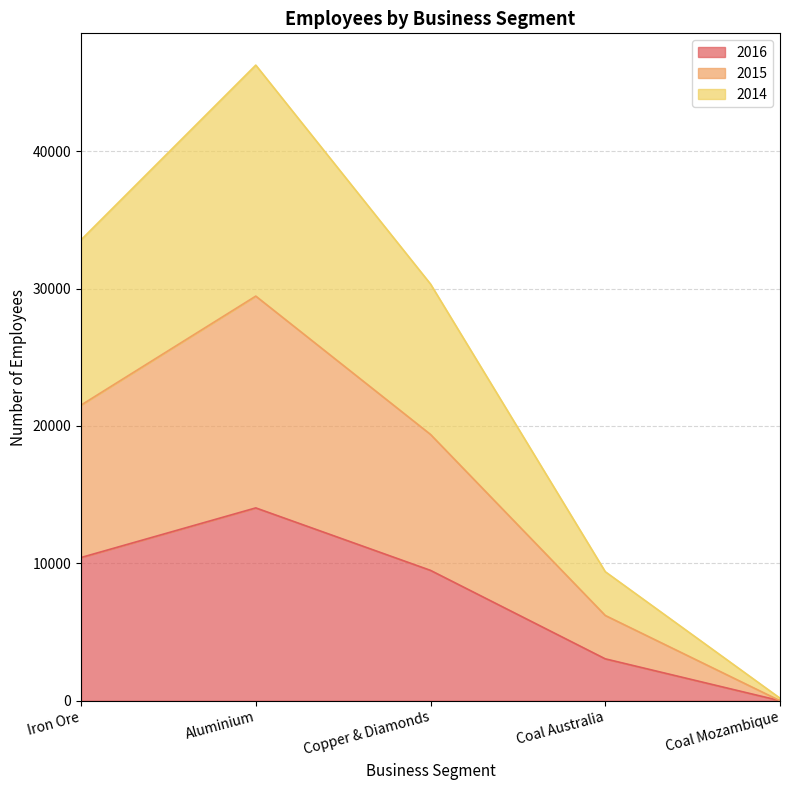

How many values in the 2016 series exceed 9489?

2